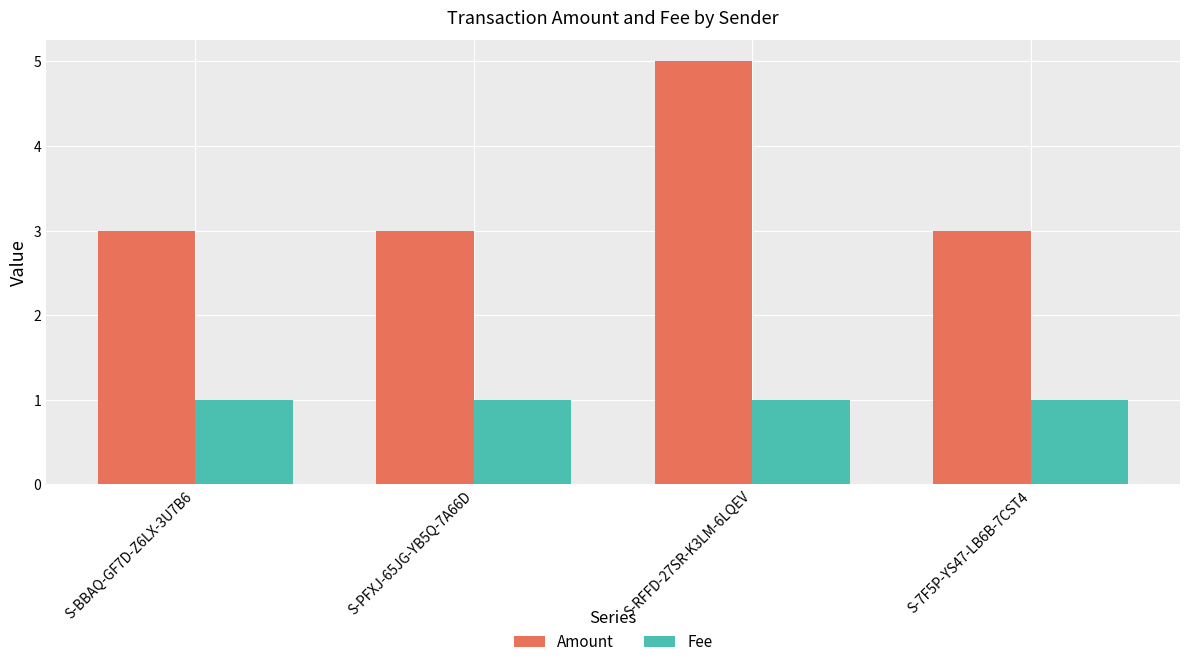

Is it true that Amount equals 3 at S-PFXJ-65JG-YB5Q-7A66D?

True